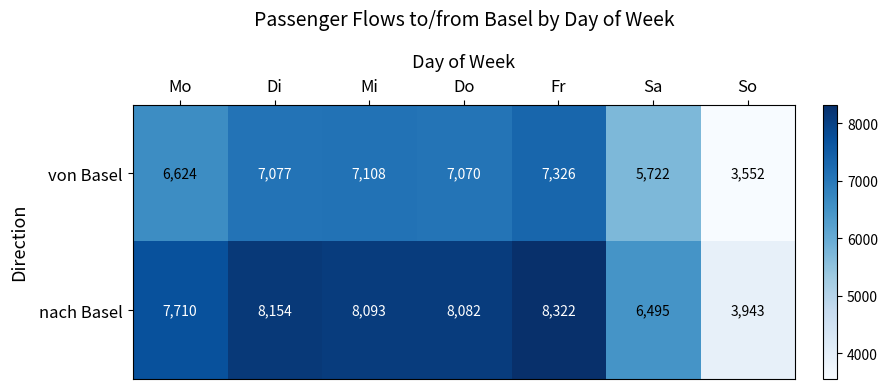

List the series in order of their overall mean, lowest first.

von Basel, nach Basel